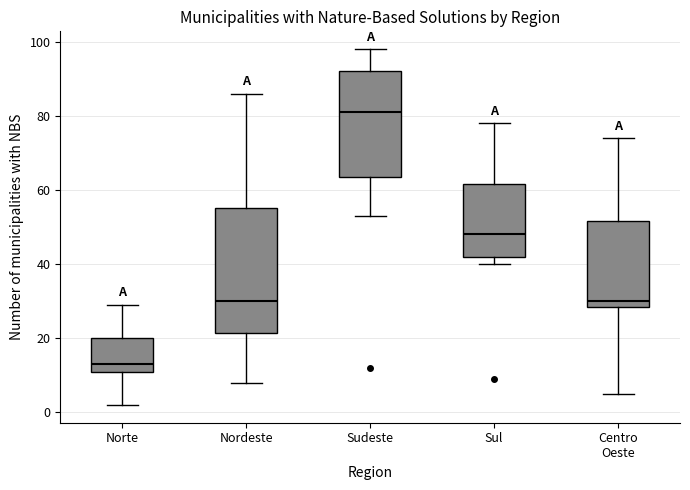

Where is the lower edge of the box for Nordeste on the y-axis? The values are not printed on the chart, so give them approximately, as read against the axis.

22